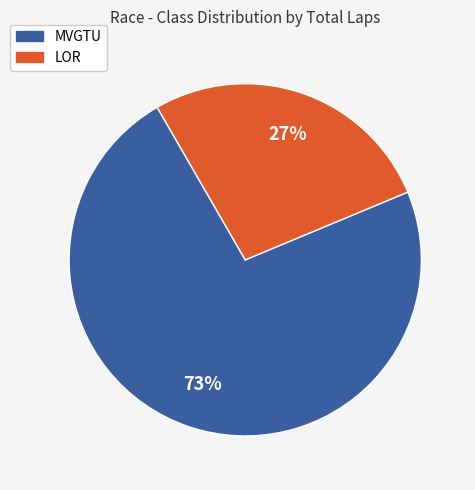

Is the sum of LOR and MVGTU greater than half?

Yes